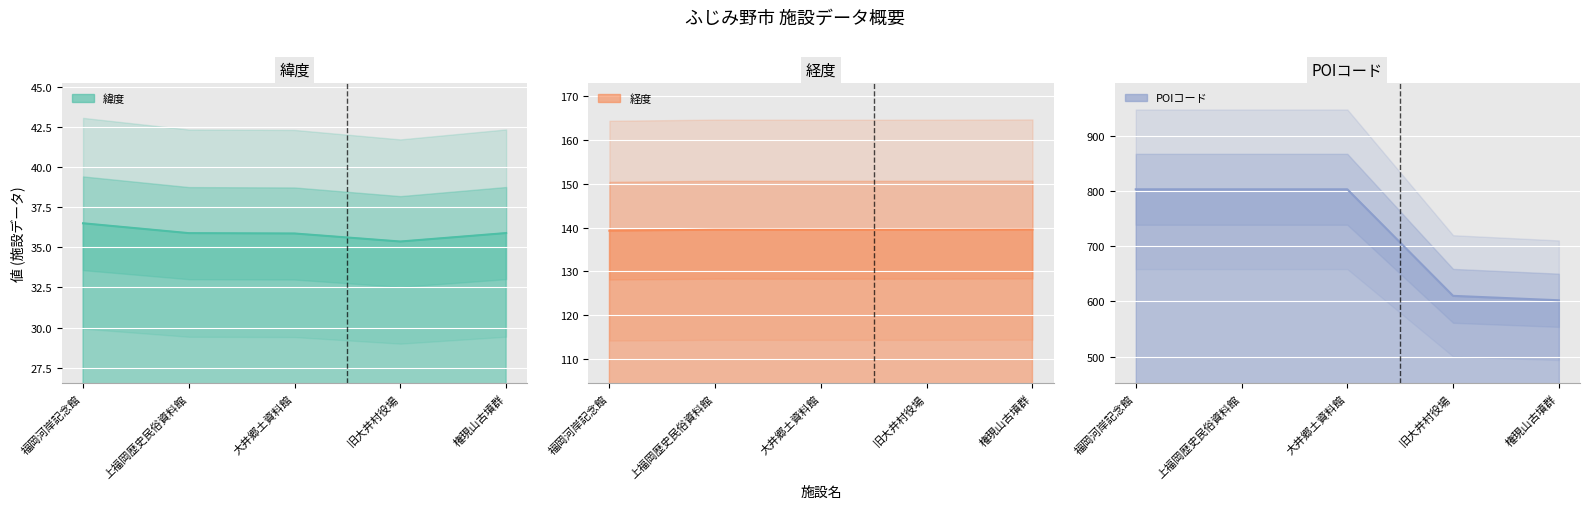

What is the minimum value for 経度?

139.3